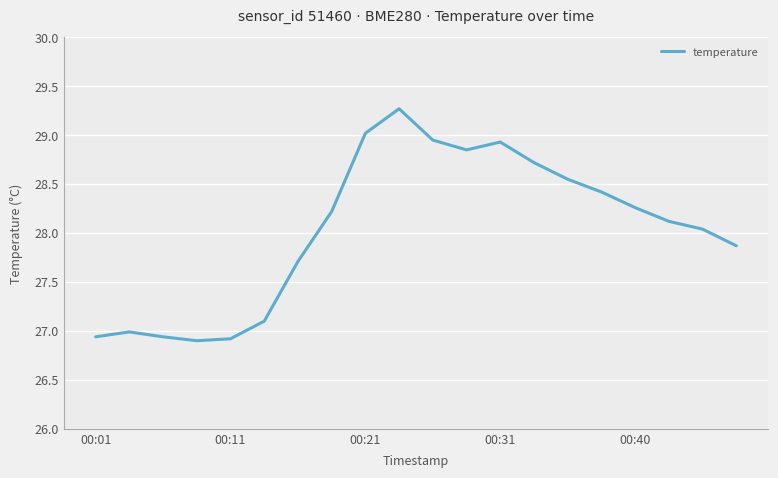

What is the greatest value displayed?

29.3